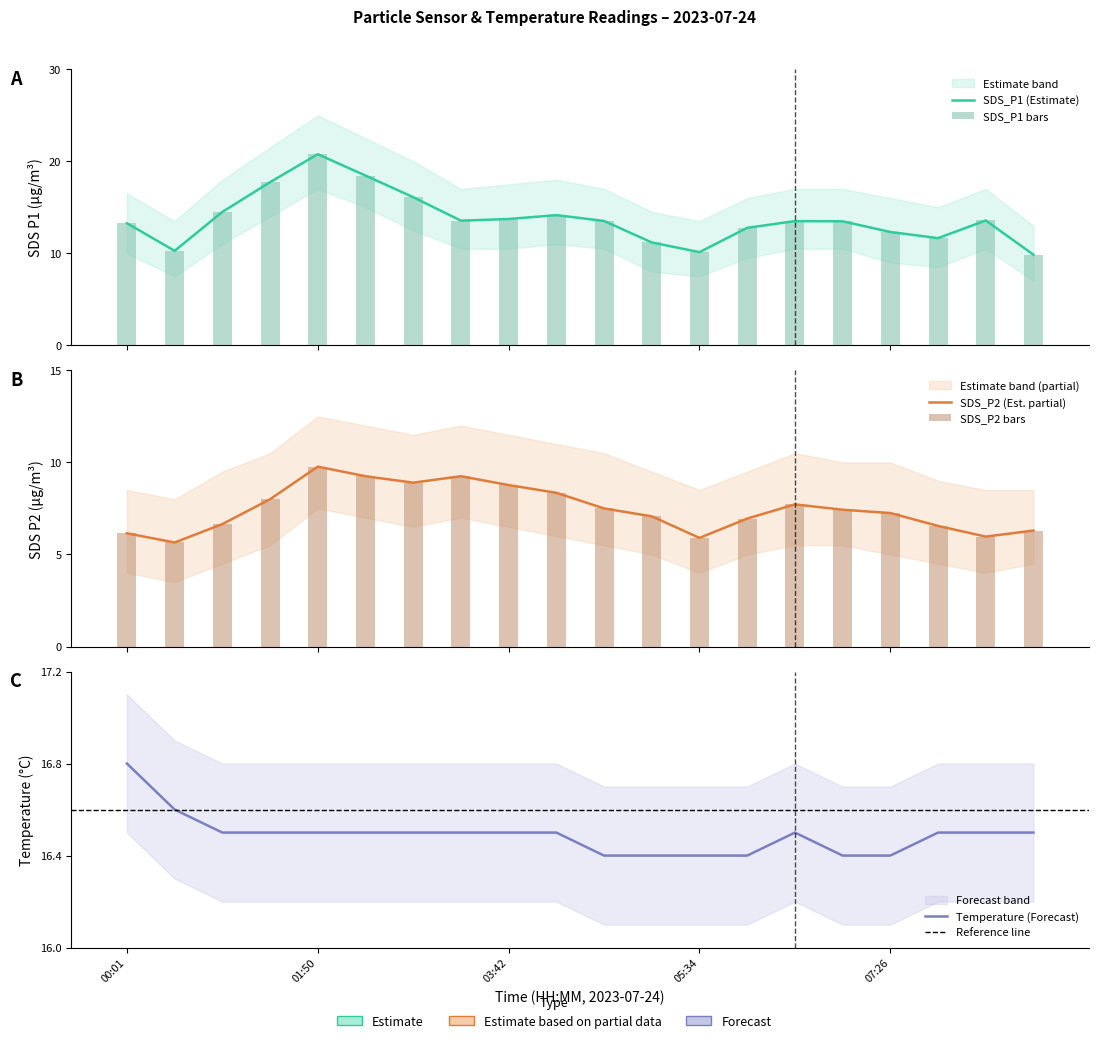

Which series has the largest range (max minus min)?

SDS_P1